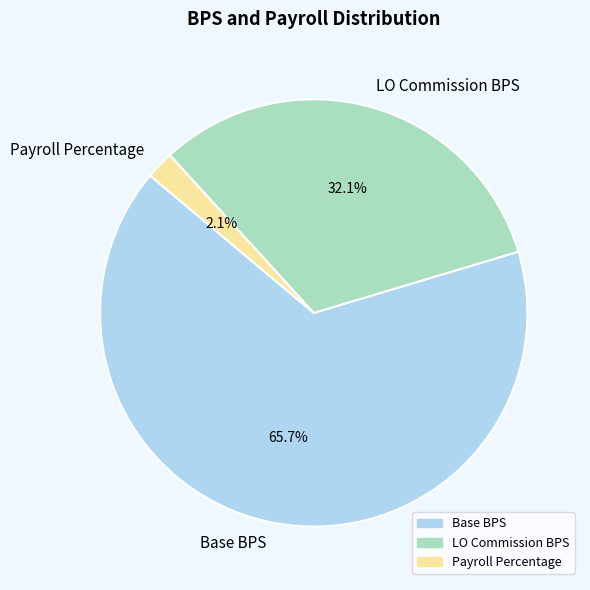

Does LO Commission BPS represent more than half of the total?

No